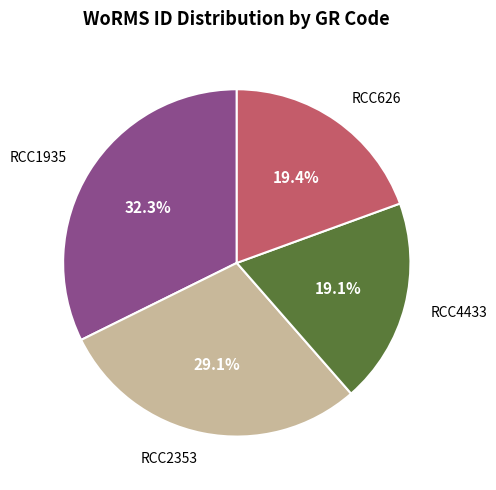

How many segments does this pie chart have?

4